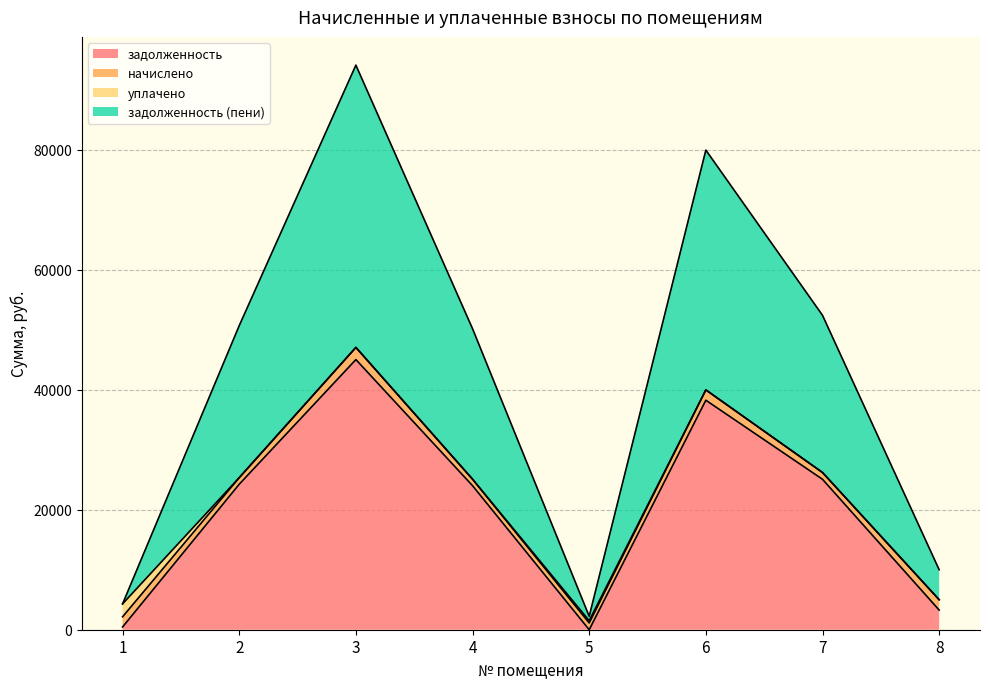

Between 8 and 7, which is larger?

7